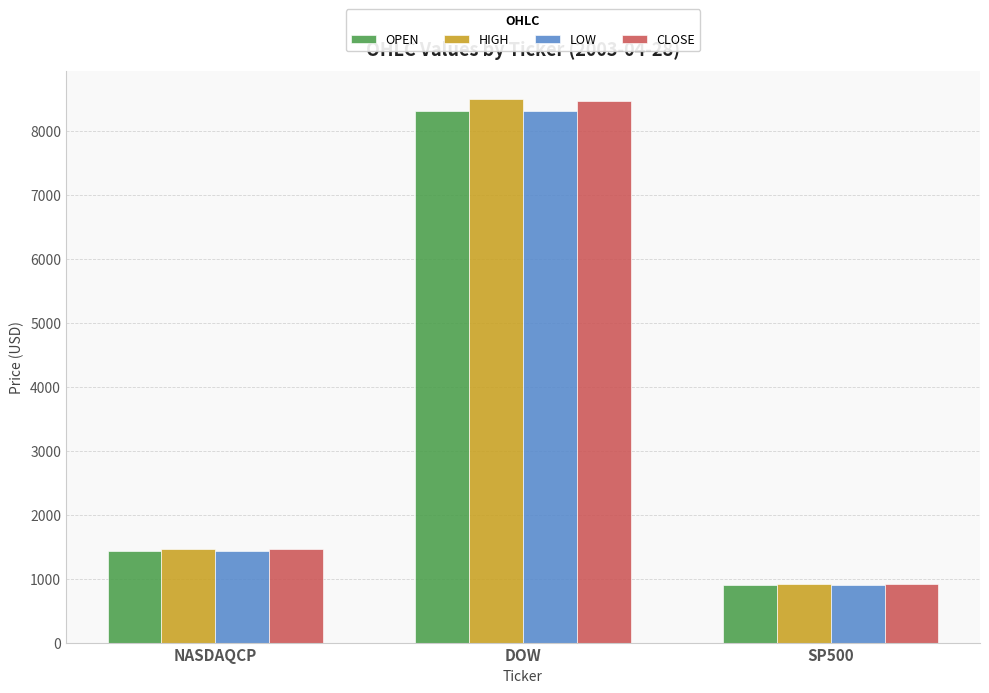

What is the smallest value displayed?

899.2